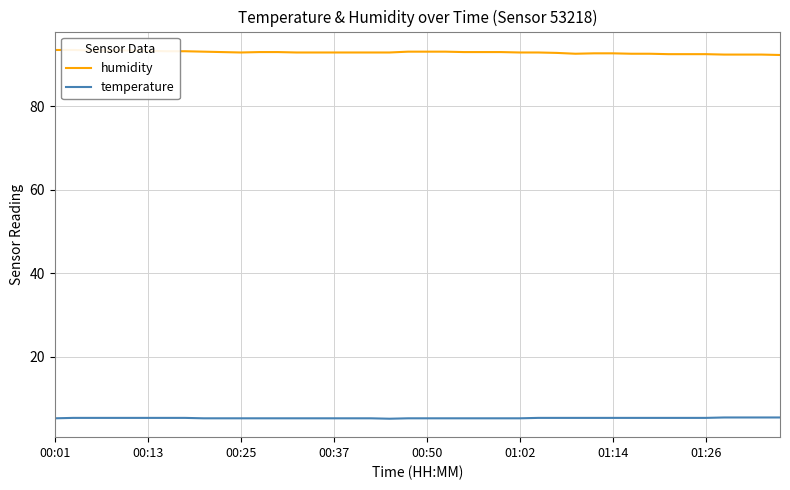

What is the sum of all humidity values?

3716.4